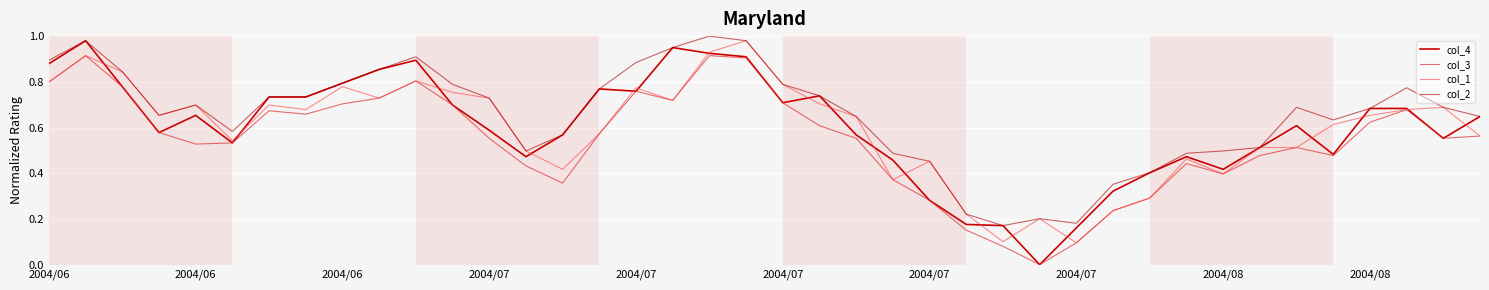

True or false: col_2 and col_3 cross at least once.

False